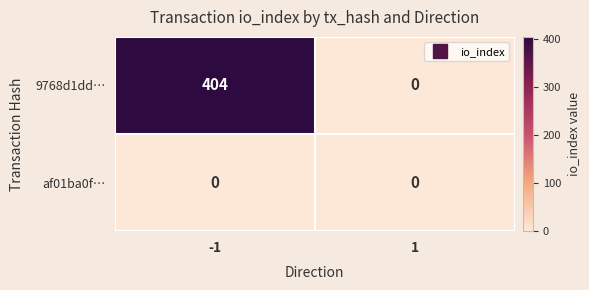

Between -1 and 1, which series saw the biggest shift?

9768d1dd…